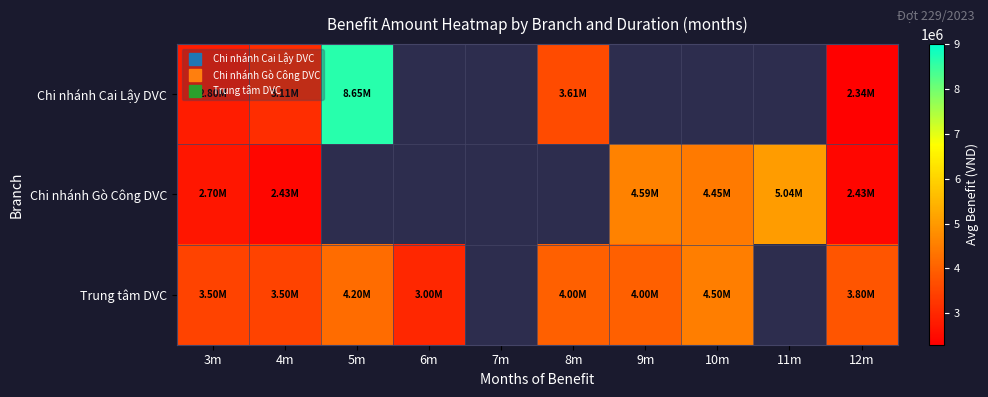

Which has a higher value, 11m or 4m?

4m